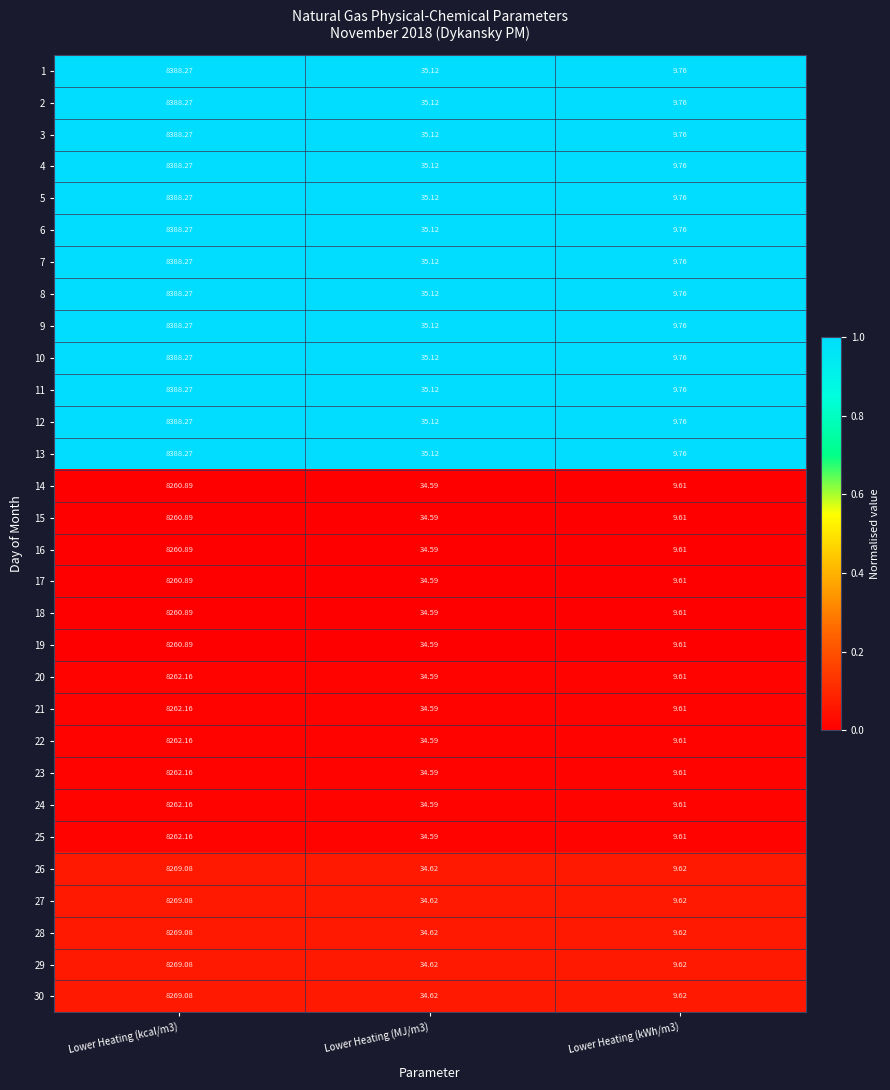

How many categories are shown in the chart?

3